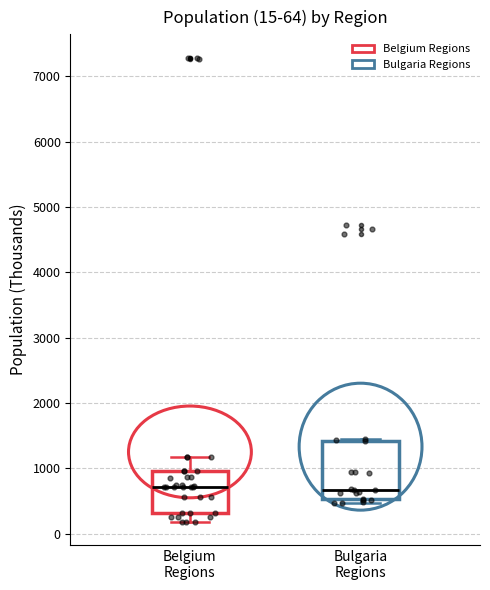

Comparing the boxes themselves (not the whiskers), which one is the tallest?

Bulgaria Regions